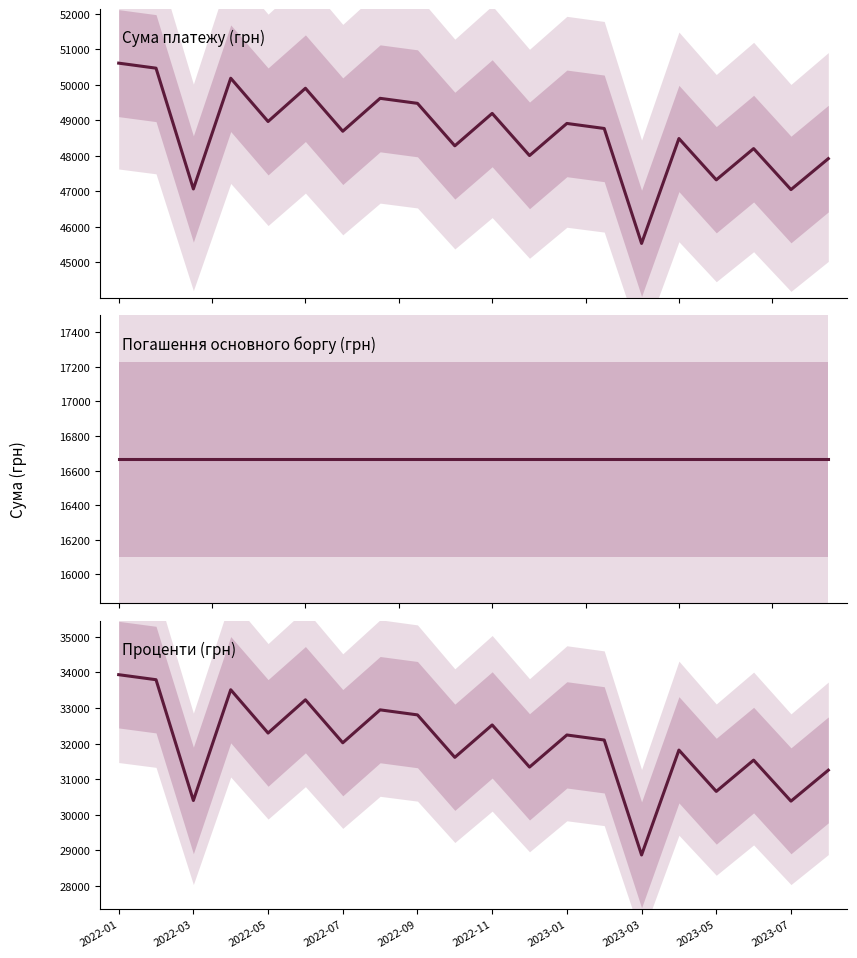

Which series has the widest spread of values?

Сума платежу (грн)